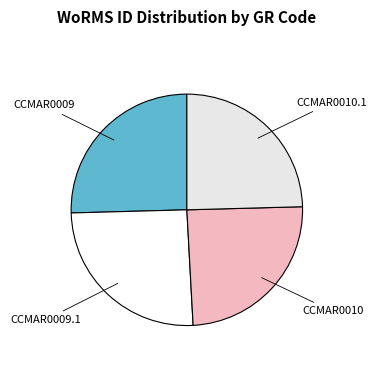

What is the ratio of the value at CCMAR0010 to the value at CCMAR0009?

1.0